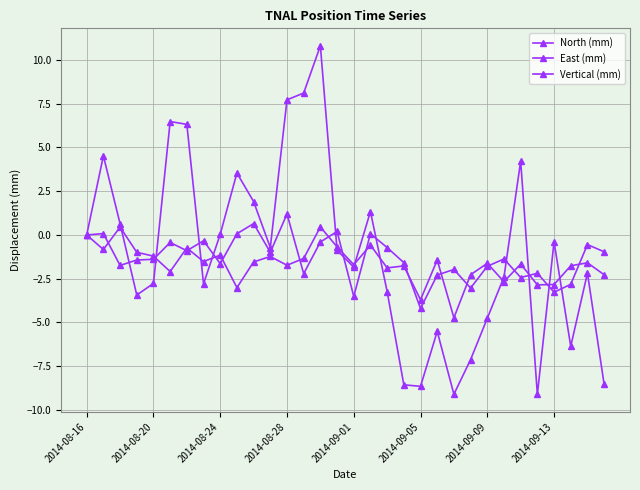

How many categories are shown in the chart?

32